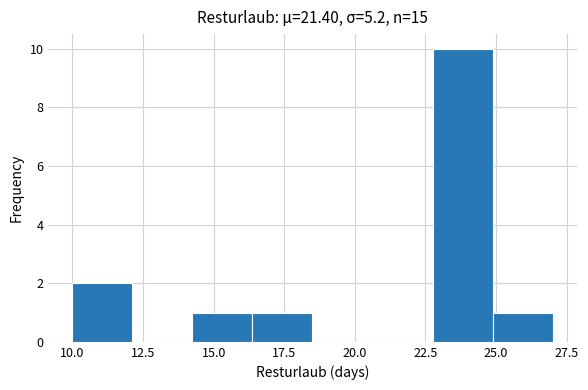

What is the height of the bar covering 23.0 to 25.0 on the x-axis? Neither the bar edges nor the heights are printed on the chart, so give them approximately, as read against the axes.

10